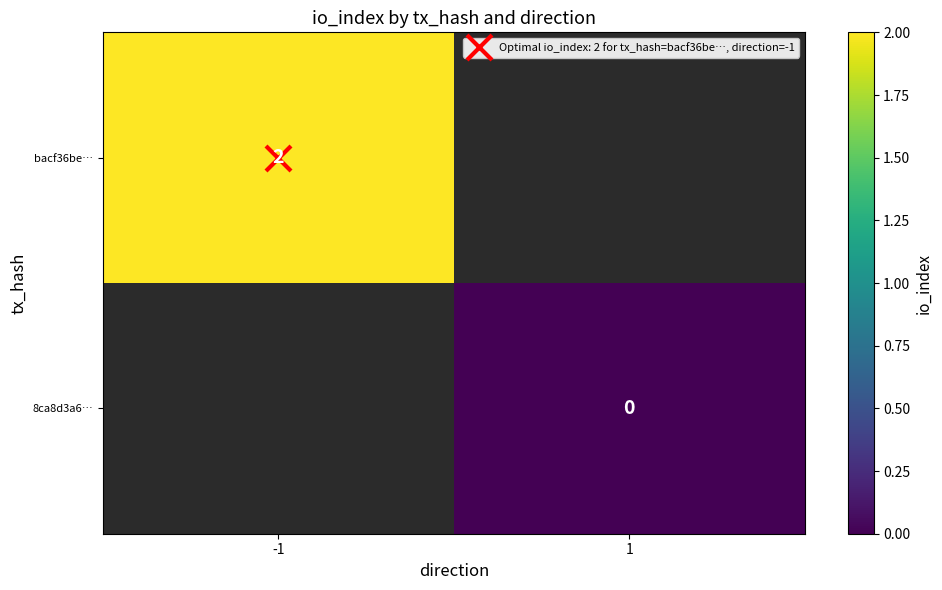

How many positive values does the bacf36be… series have?

1